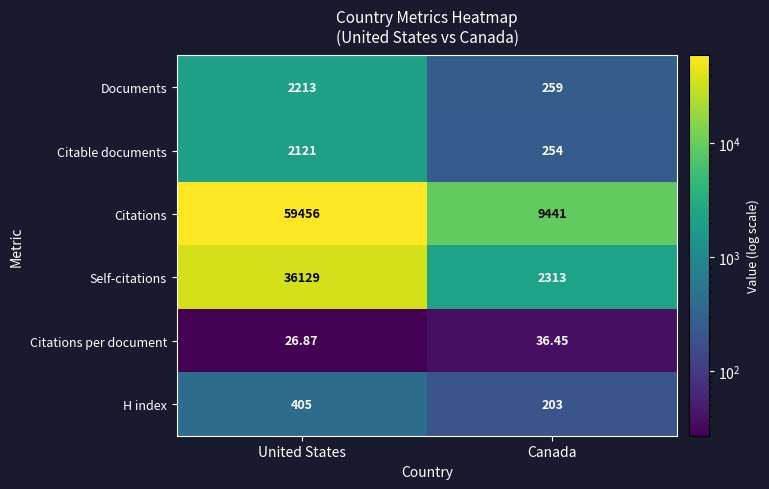

Which series has the widest spread of values?

Citations